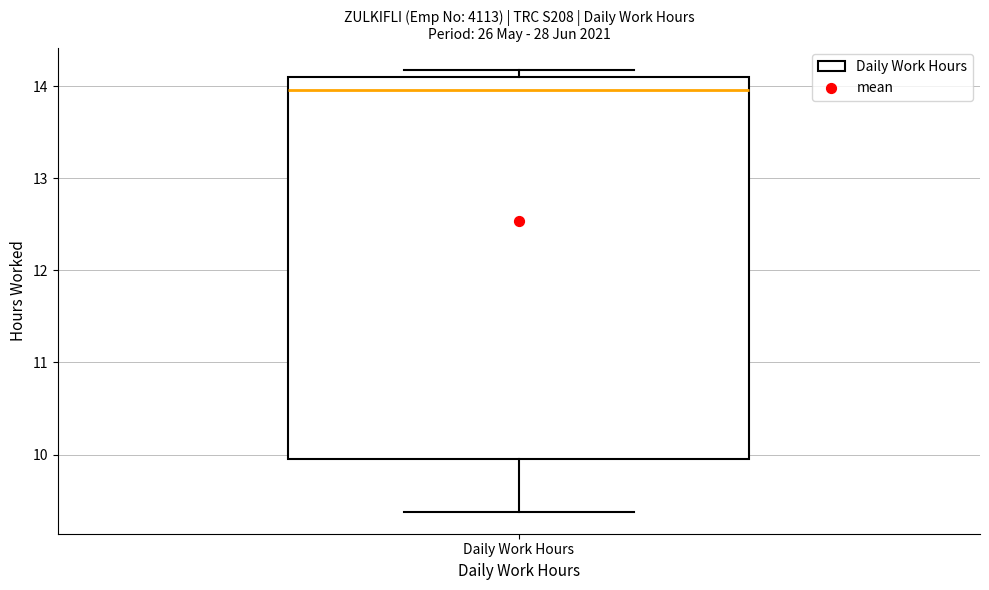

Read this box plot against the y-axis: the position of the median line, the range covered by the box, and the ends of both whiskers. The values are not printed on the chart, so give them approximately, as read against the axis.

median 14.0, box 9.9 to 14.1, whiskers 9.4 to 14.2